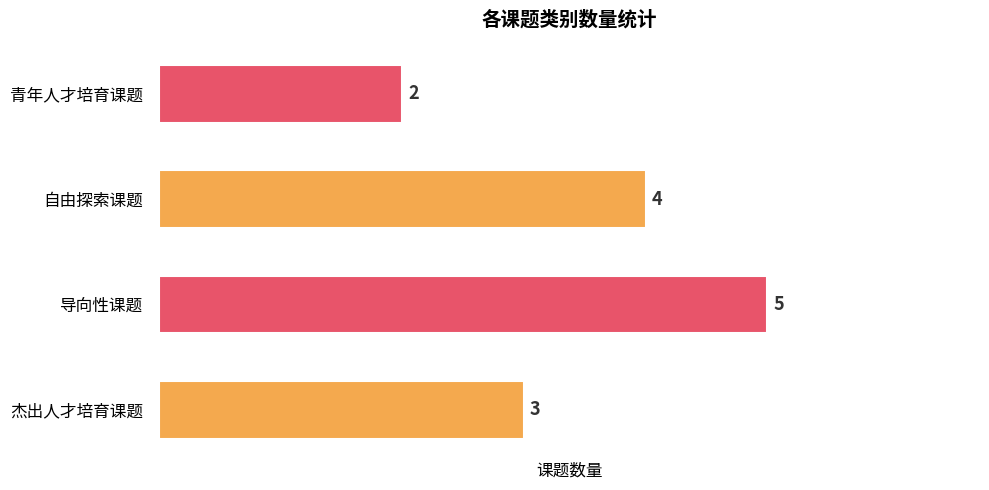

What is the average value?

4